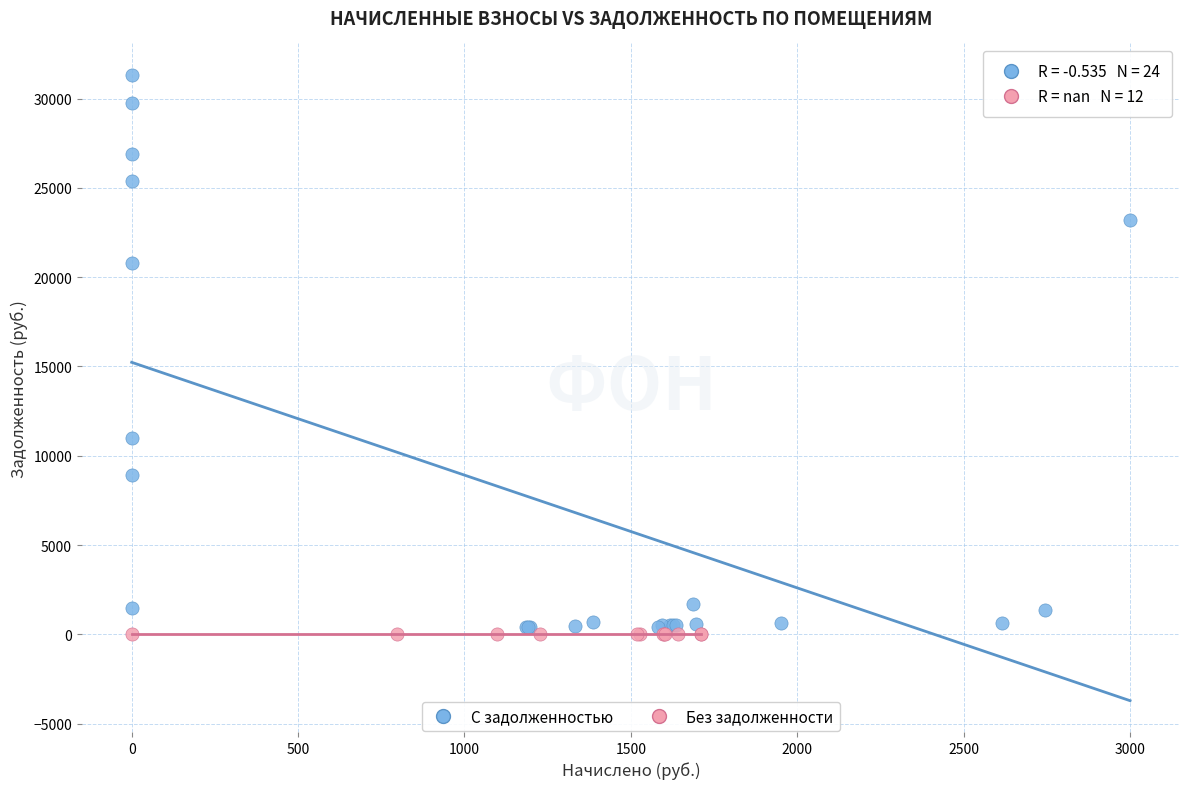

Which series contains the highest Y value?

С задолженностью